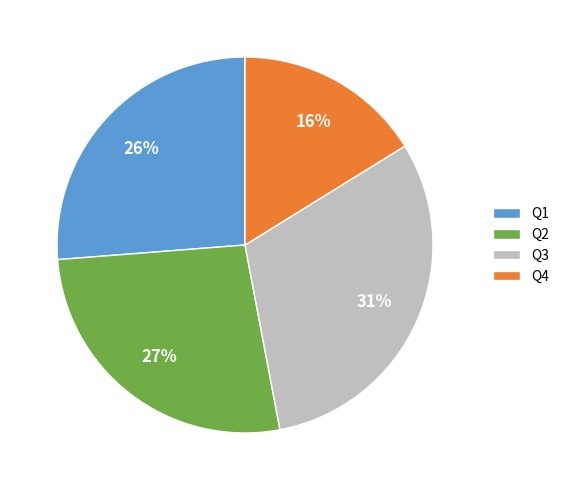

Do Q1 and Q2 together represent more than half of the pie?

Yes